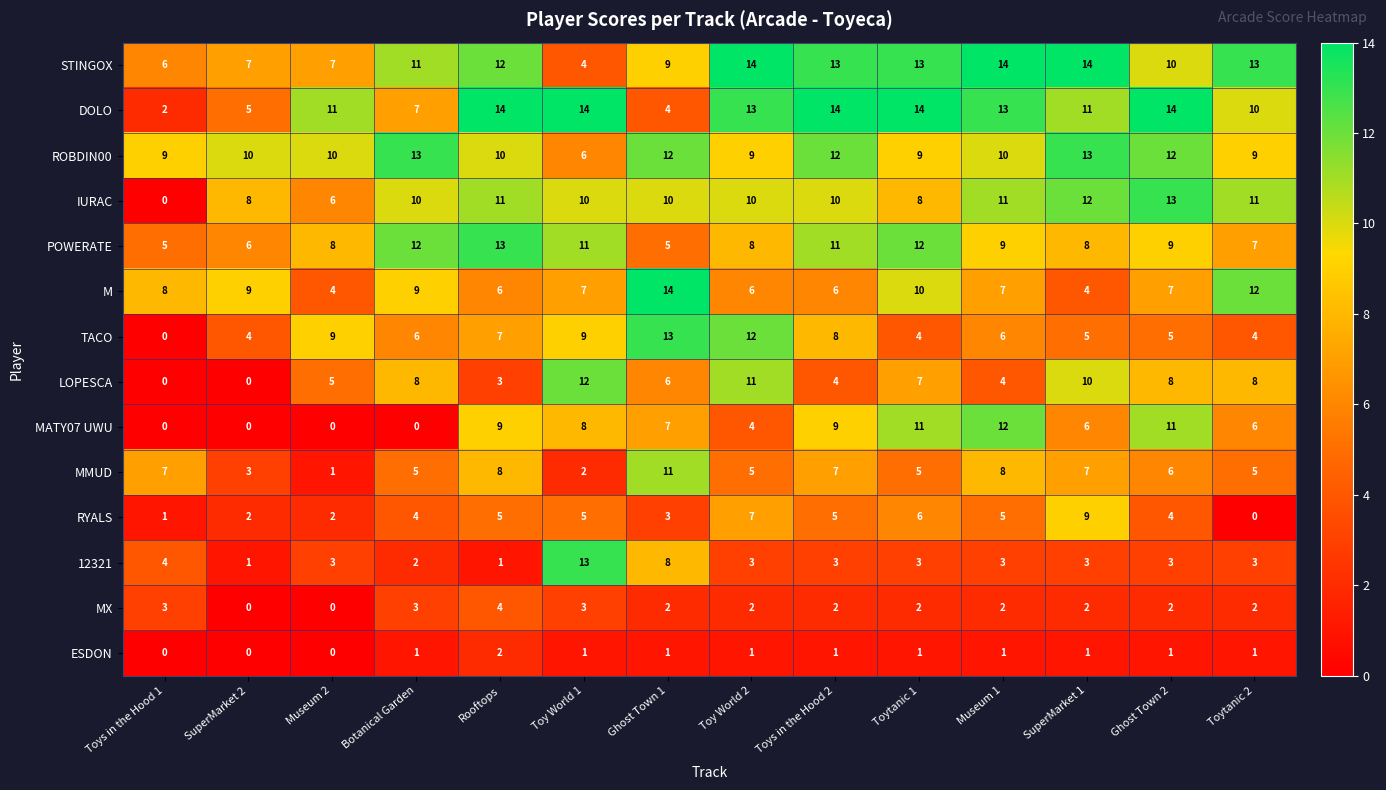

Between Toytanic 1 and Ghost Town 2, which series saw the biggest shift?

IURAC